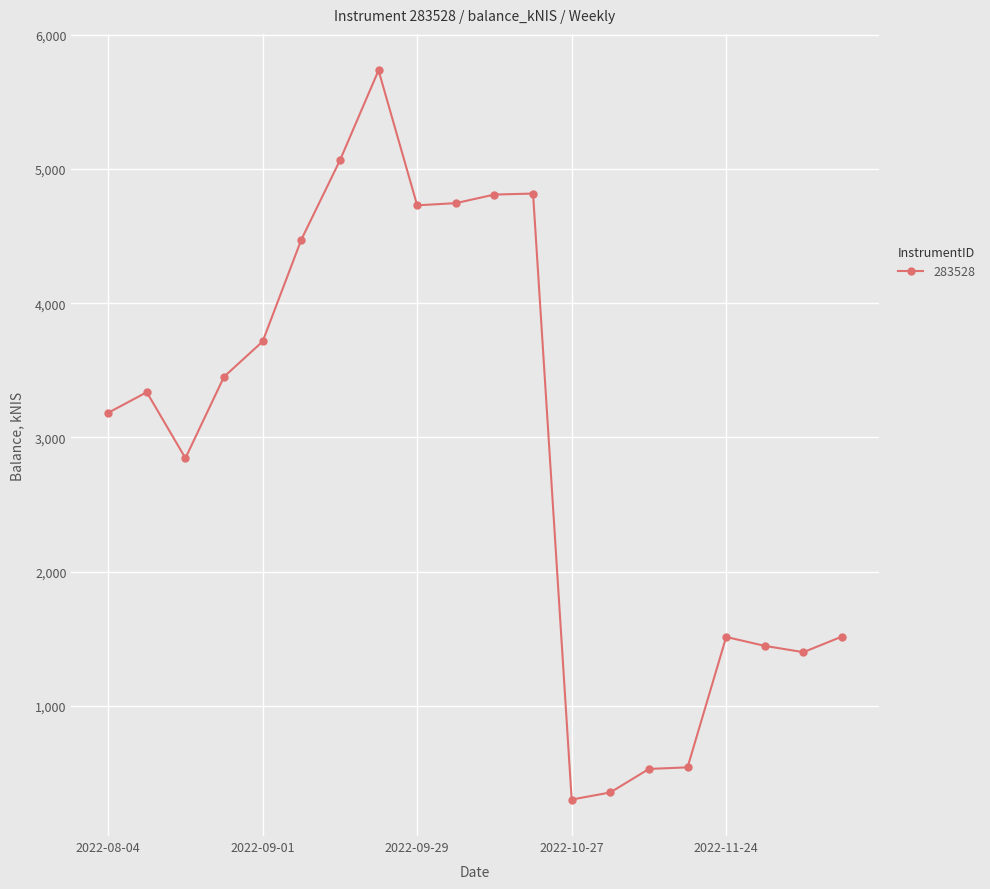

True or false: there are more than 0 points higher than both neighbors.

True